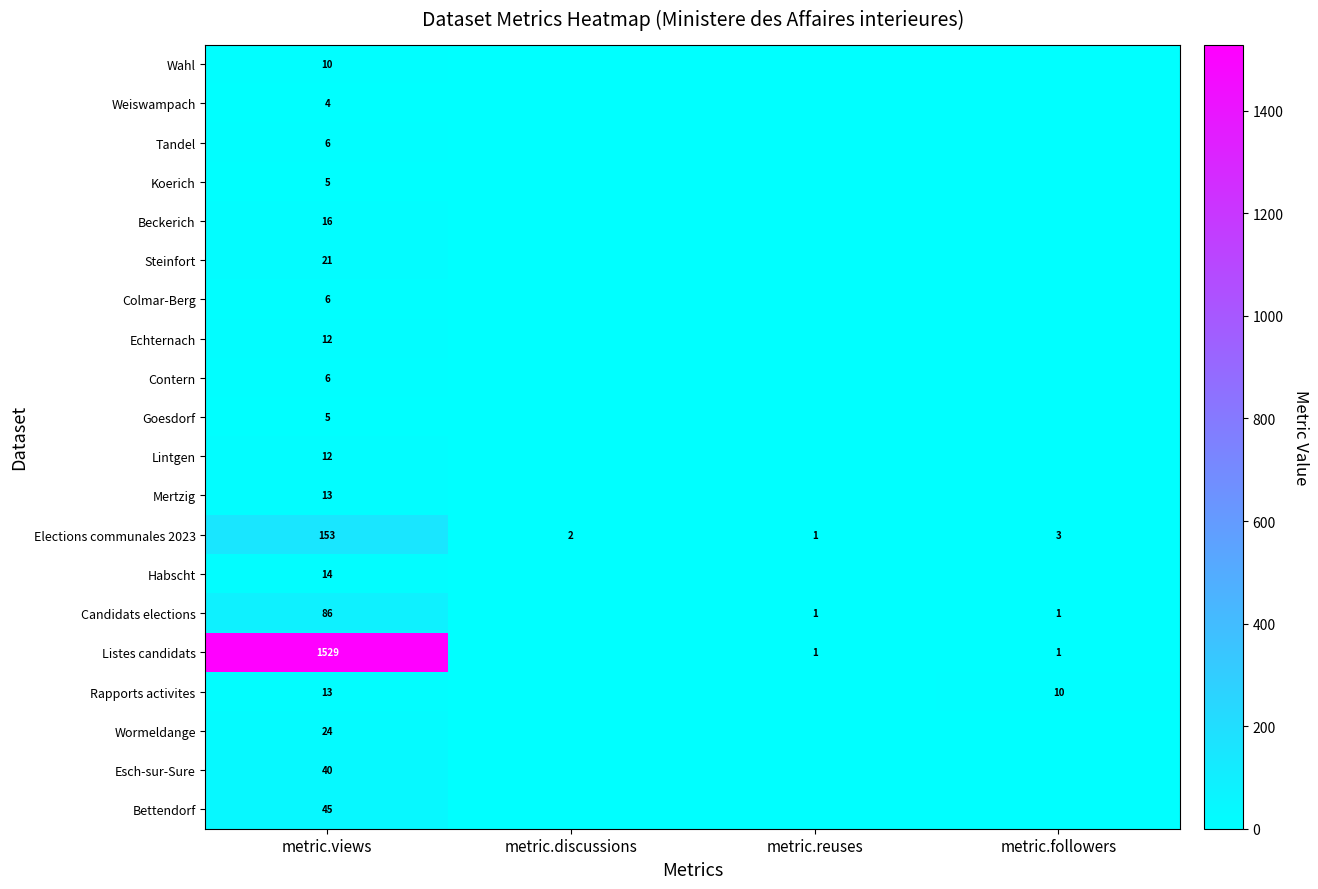

Which category has the lowest value across all series?

metric.discussions